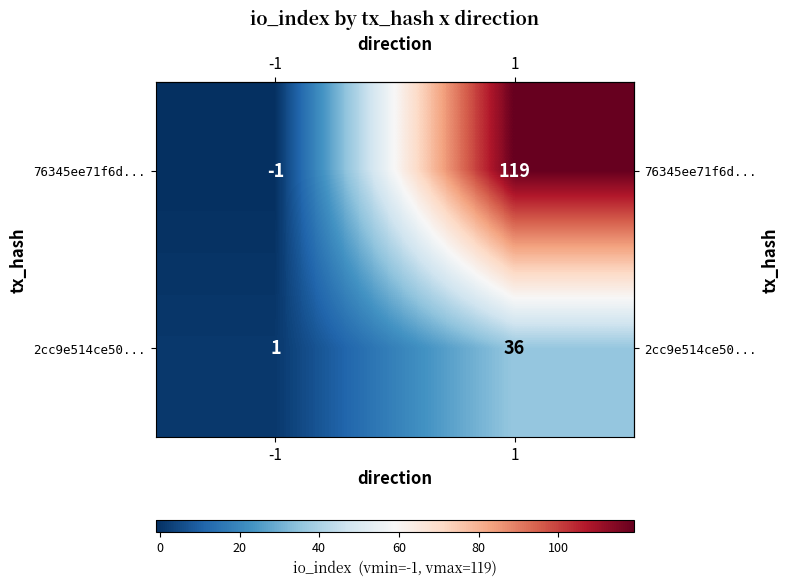

How many distinct data groups are displayed?

2